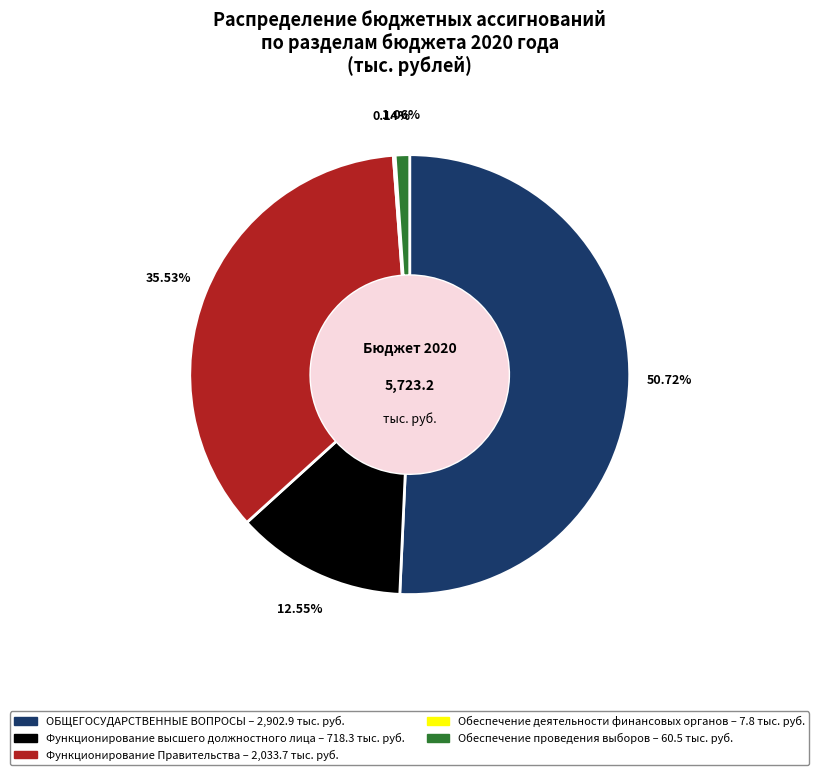

Does any single category account for the majority?

Yes